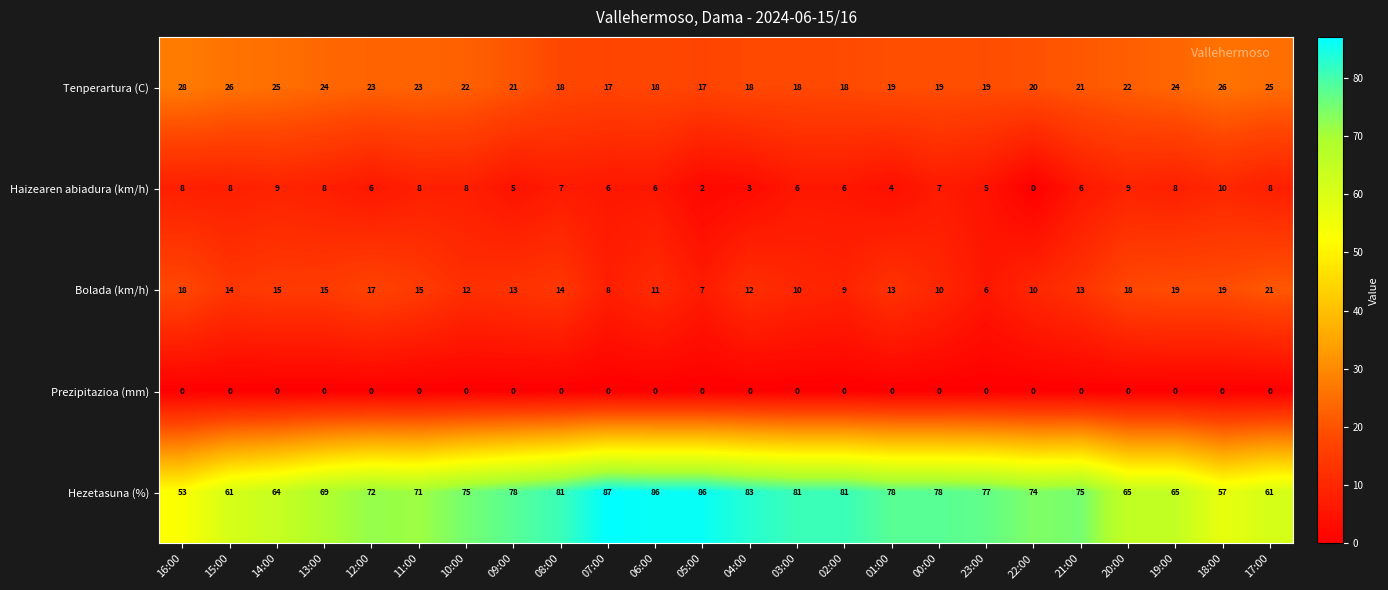

What is the difference between the highest and lowest values at 12:00?

72